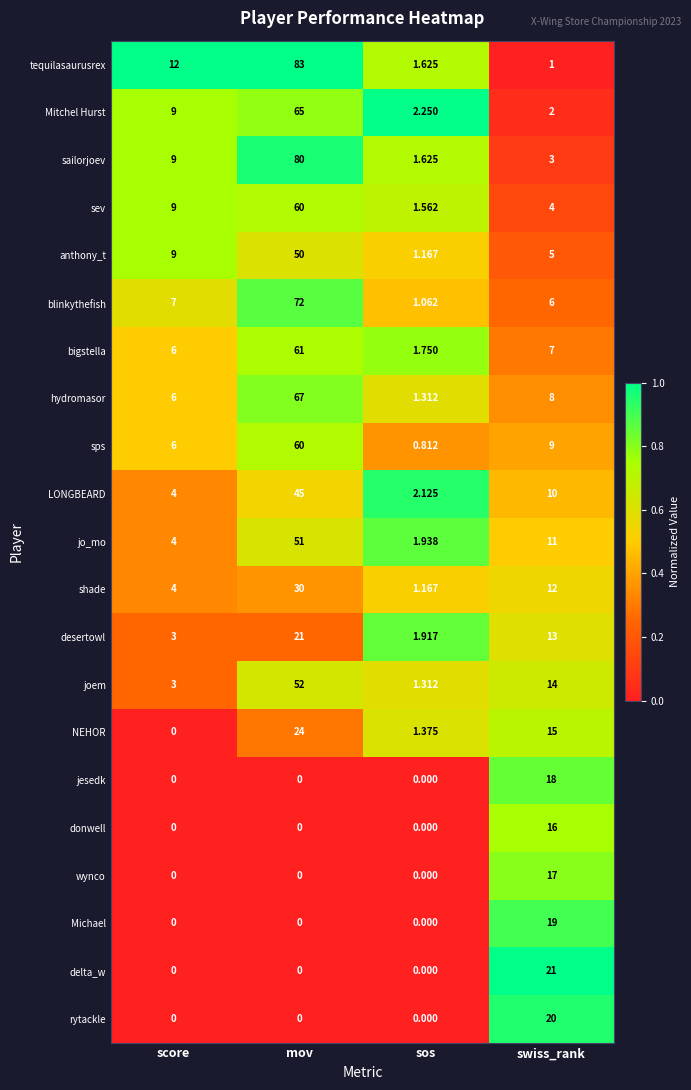

What is the difference between the highest and lowest values at mov?

83.0